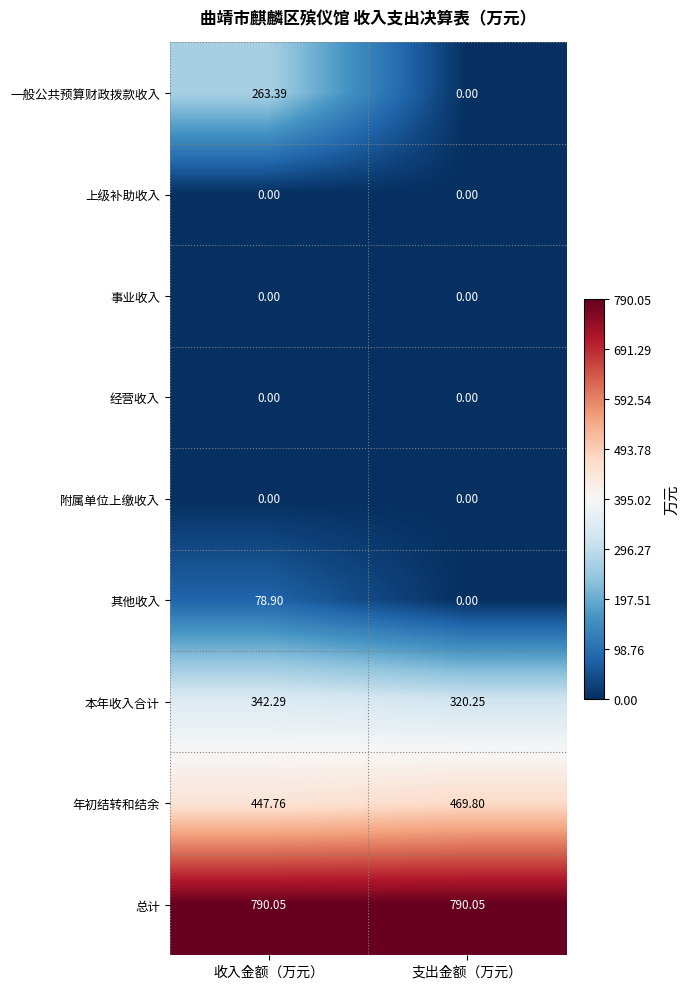

List the labels in order of 年初结转和结余 value, smallest first.

收入金额（万元）, 支出金额（万元）